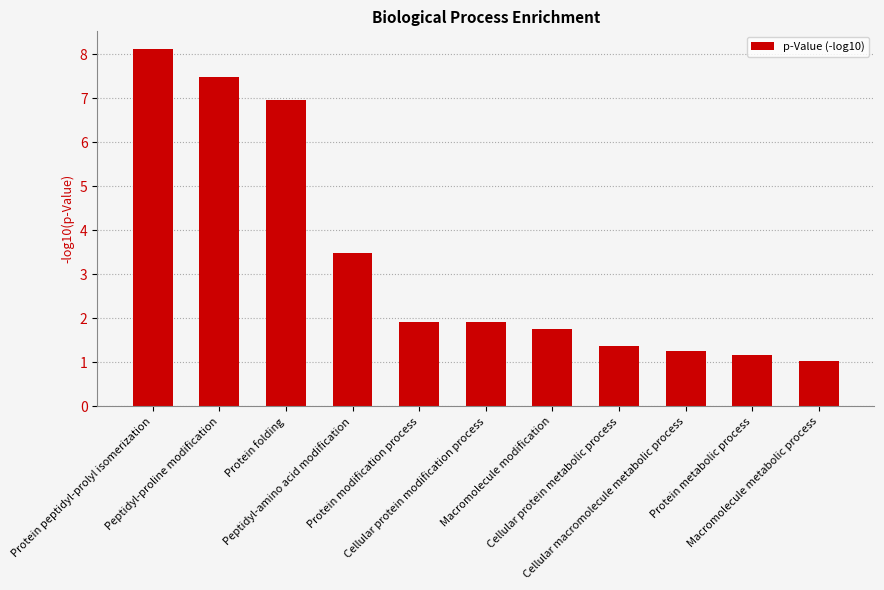

What is the ratio of the value at Cellular macromolecule metabolic process to the value at Cellular protein modification process?

0.7